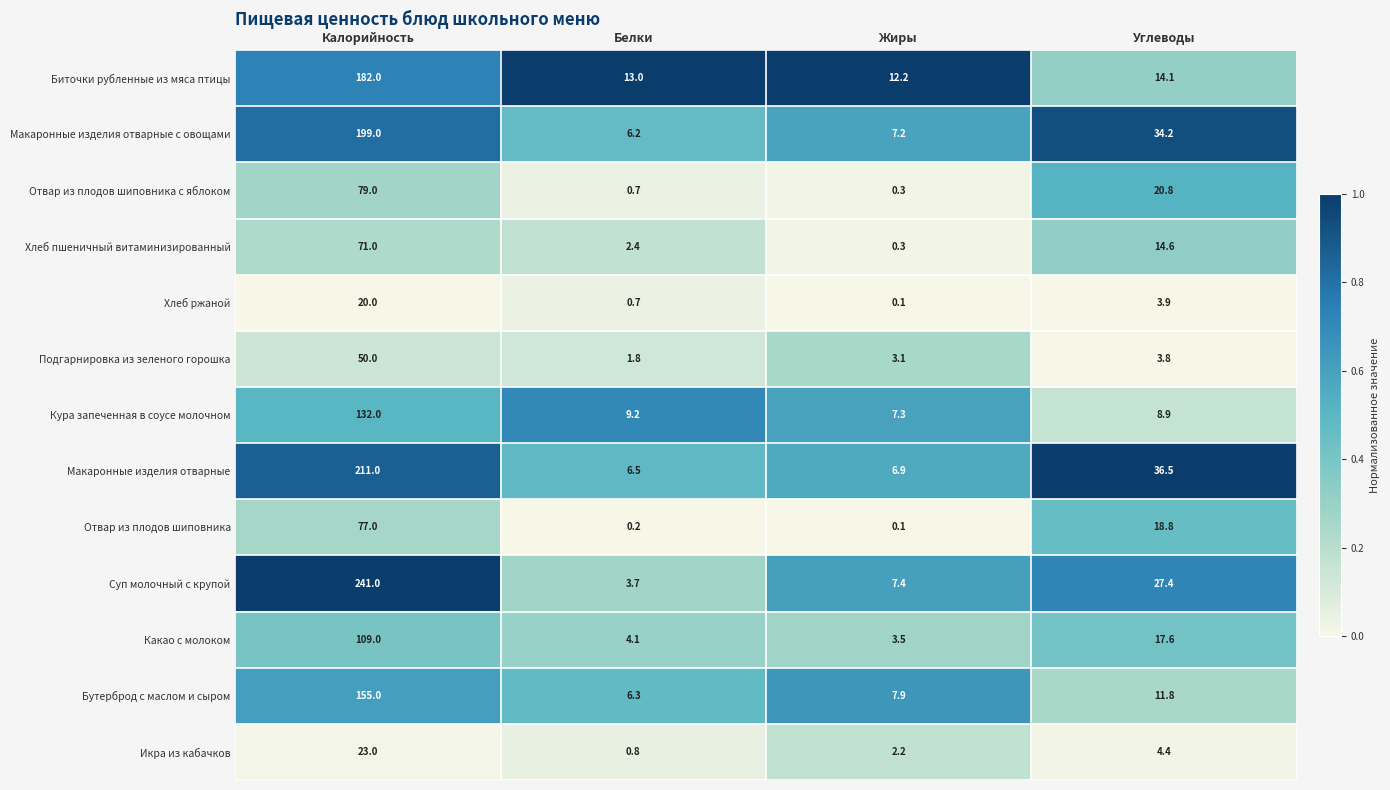

The value of Икра из кабачков at Калорийность is 23.0. True or false?

True